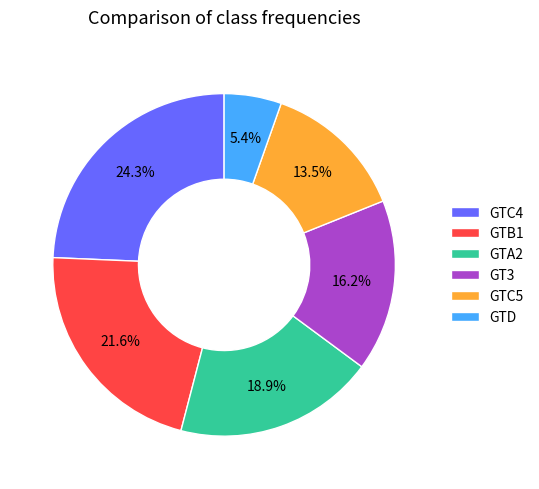

To the nearest percent, what percentage of the pie is GTA2?

19%